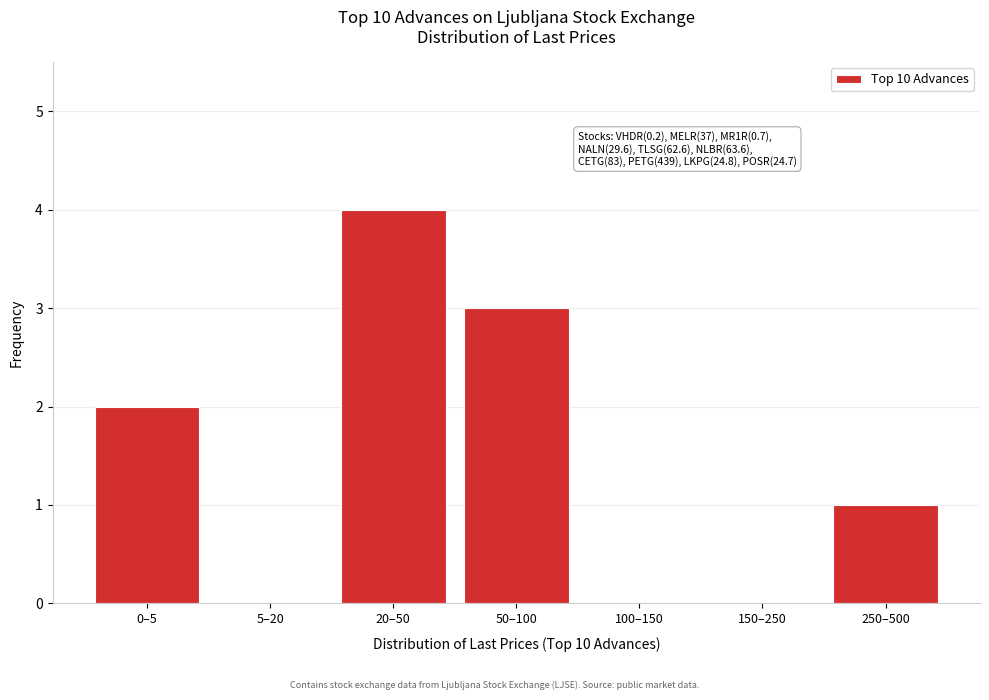

Reading left to right, transcribe all the data shown in this chart.

0–5=2	5–20=0	20–50=4	50–100=3	100–150=0	150–250=0	250–500=1